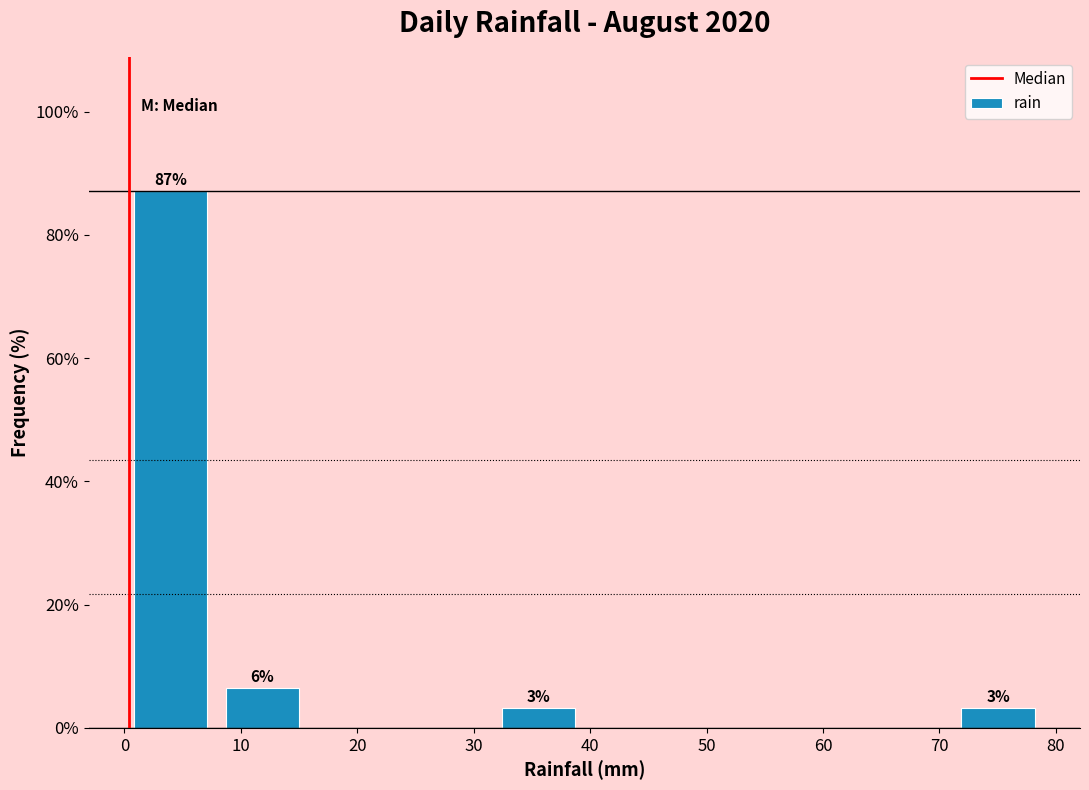

Which range on the x-axis has the tallest bar?

0.0 to 7.9